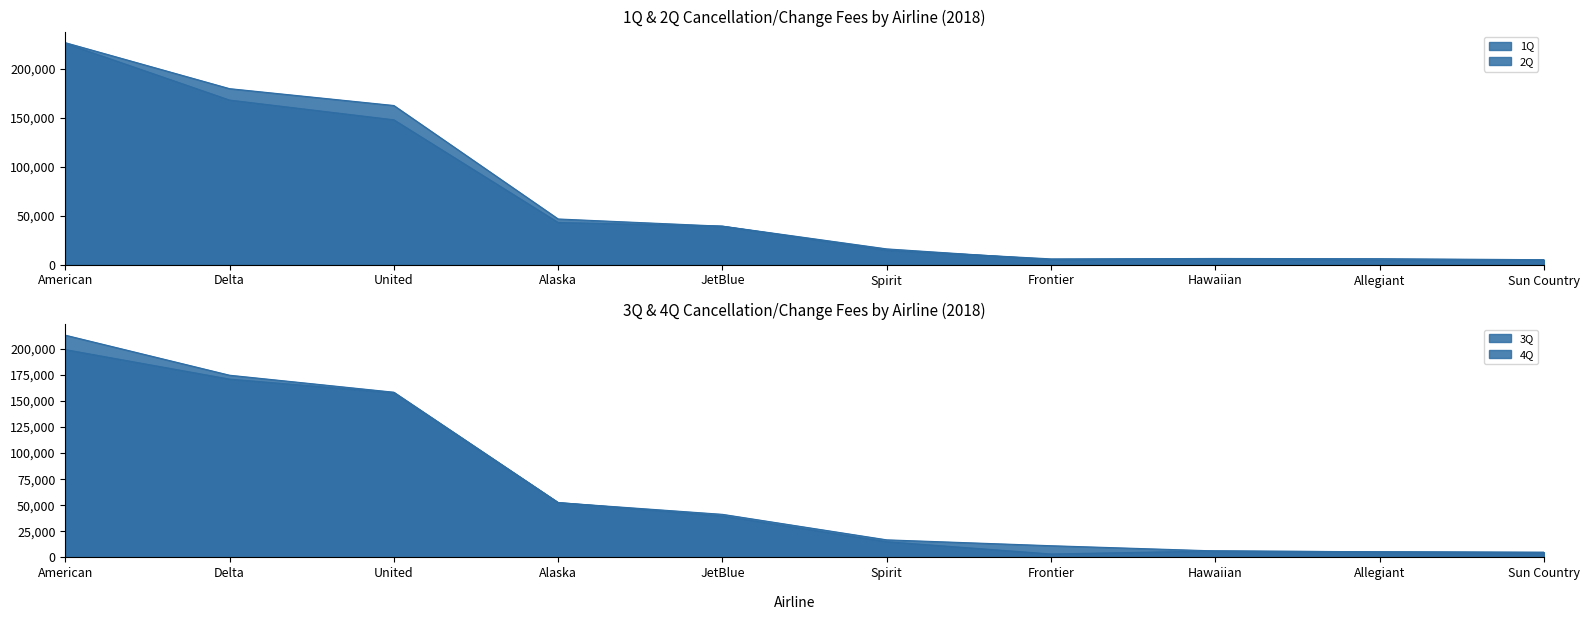

How many categories are shown in the chart?

10